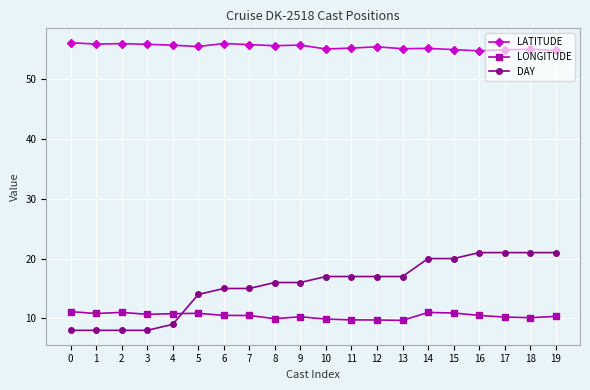

What is the difference between the highest and lowest values at 4?

46.7